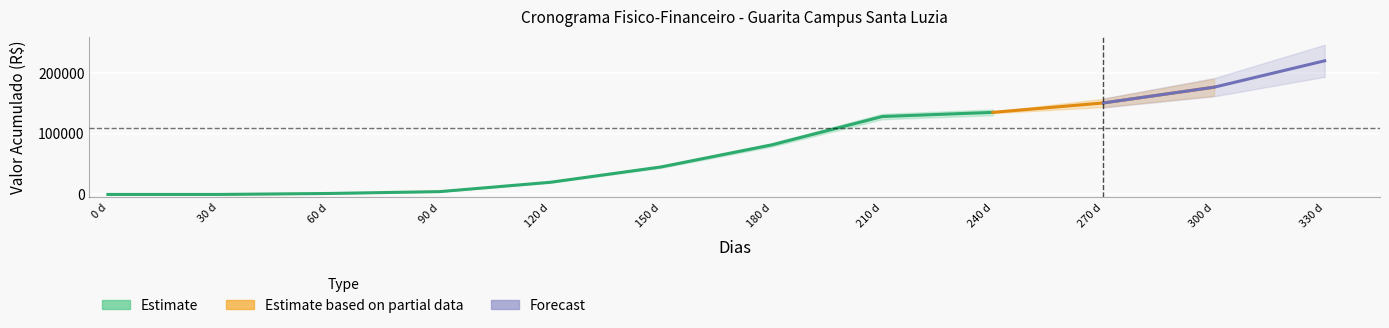

How many values in the Acumulado series exceed 81599?

6